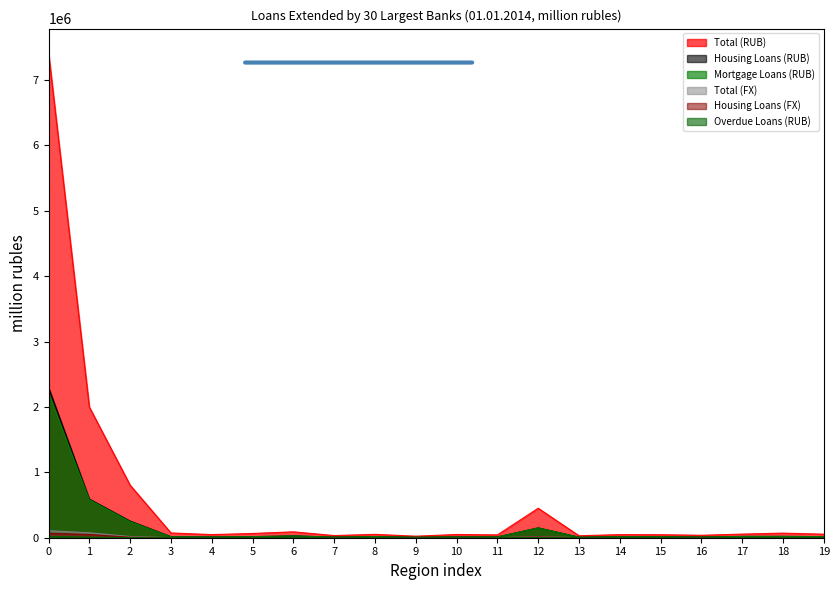

Which series changed the most between 0 and 13?

Total (RUB)